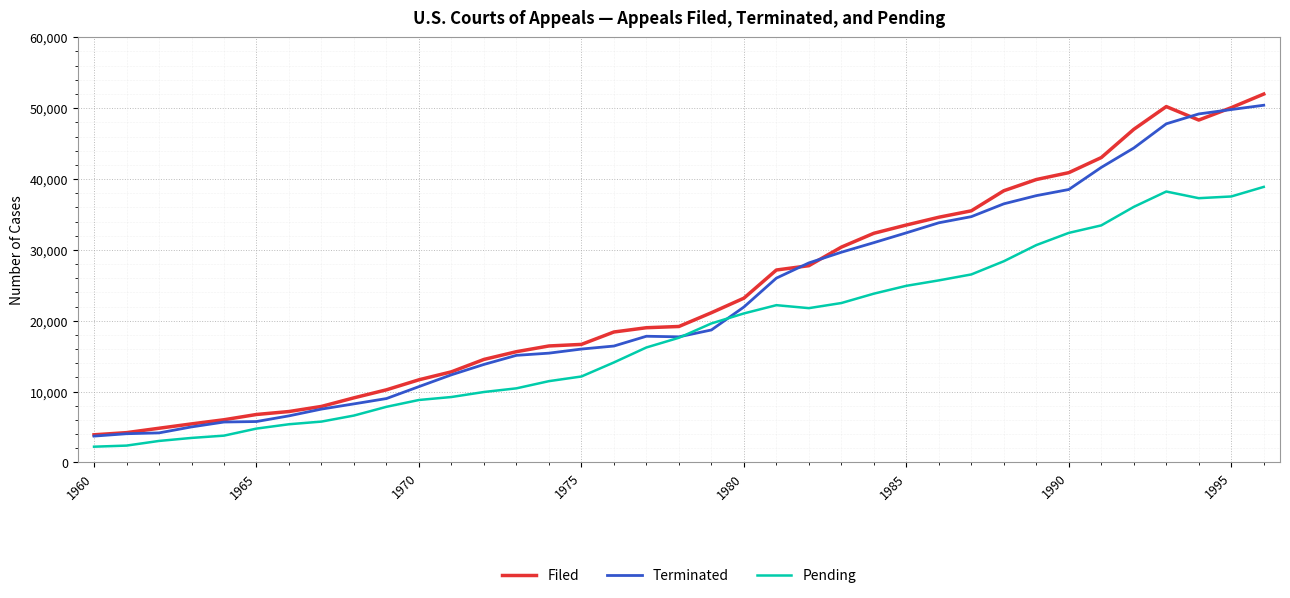

Which series has the widest spread of values?

Filed